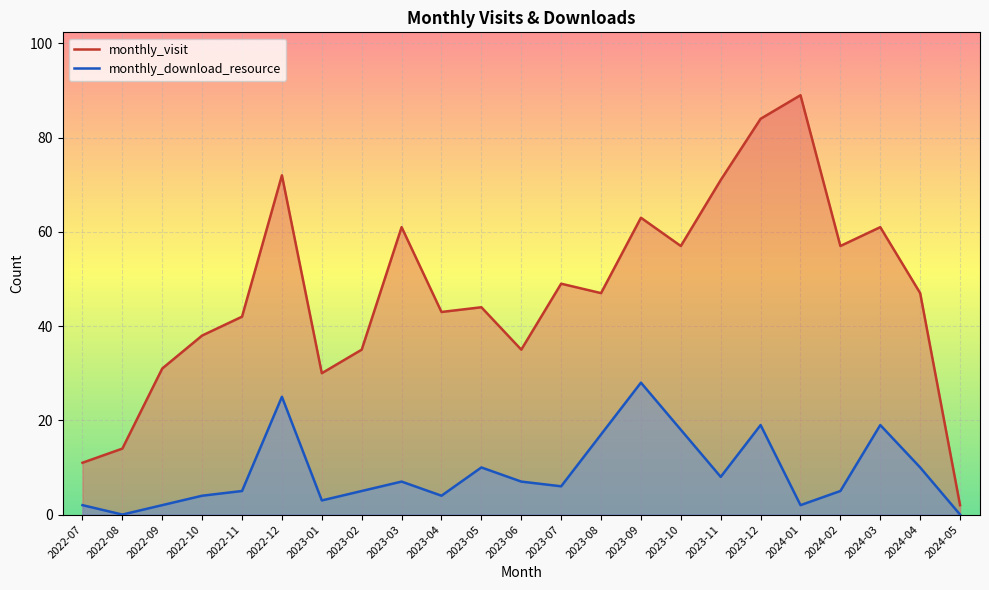

How many lines are shown in the chart?

2